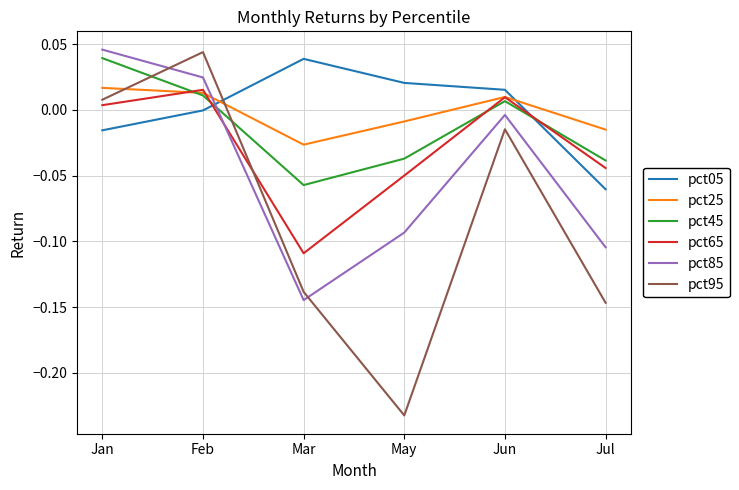

Which category has the lowest value across all series?

May